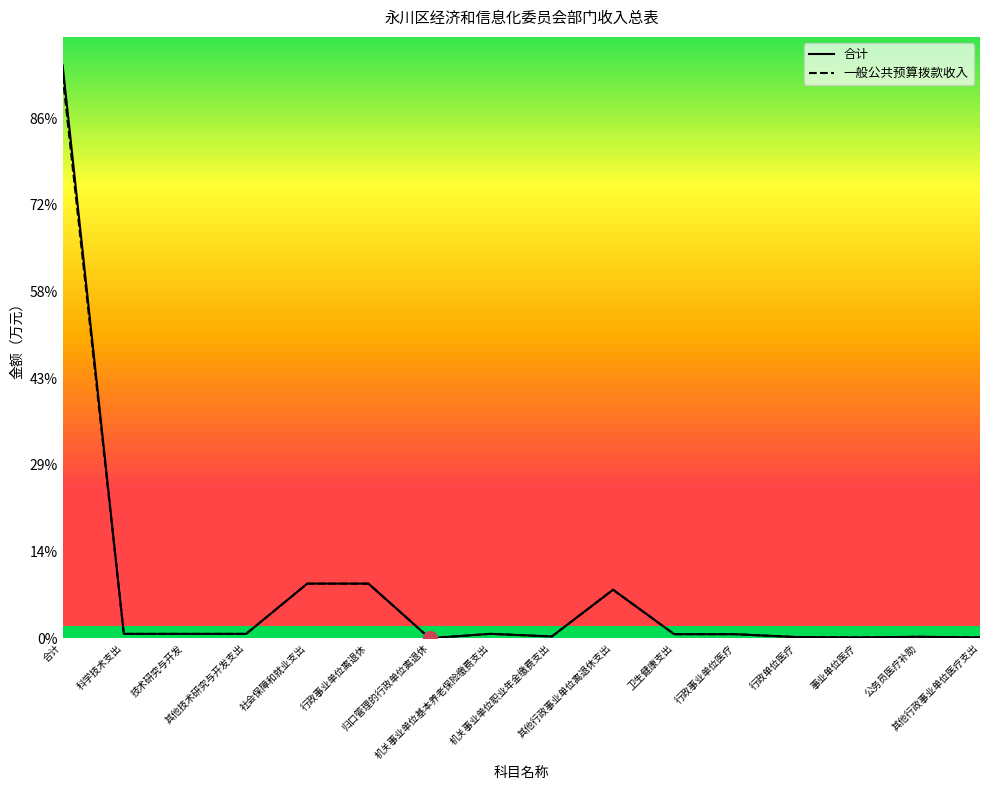

Reading right to left, what are all the values shown in this chart?

合计: 其他行政事业单位医疗支出=8.4	公务员医疗补助=16.3	事业单位医疗=8.4	行政单位医疗=13.0	行政事业单位医疗=46.1	卫生健康支出=46.1	其他行政事业单位离退休支出=559.1	机关事业单位职业年金缴费支出=20.2	机关事业单位基本养老保险缴费支出=50.4	归口管理的行政单位离退休=0.0	行政事业单位离退休=629.7	社会保障和就业支出=629.7	其他技术研究与开发支出=50.0	技术研究与开发=50.0	科学技术支出=50.0	合计=6607.2
一般公共预算拨款收入: 其他行政事业单位医疗支出=8.4	公务员医疗补助=16.3	事业单位医疗=8.4	行政单位医疗=13.0	行政事业单位医疗=46.1	卫生健康支出=46.1	其他行政事业单位离退休支出=559.1	机关事业单位职业年金缴费支出=20.2	机关事业单位基本养老保险缴费支出=50.4	归口管理的行政单位离退休=0.0	行政事业单位离退休=629.7	社会保障和就业支出=629.7	其他技术研究与开发支出=50.0	技术研究与开发=50.0	科学技术支出=50.0	合计=6485.1